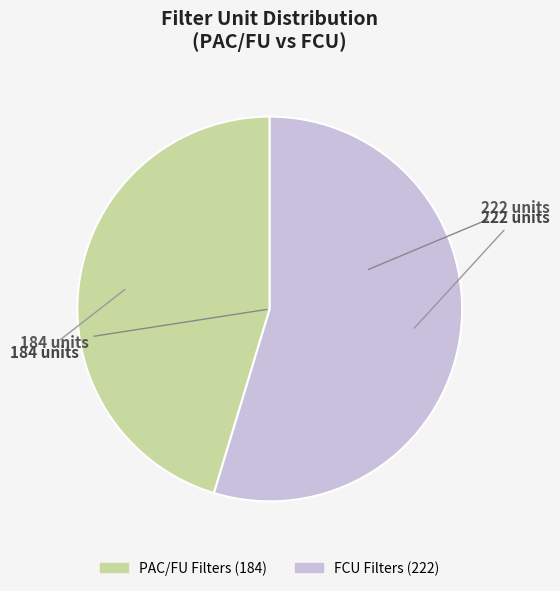

Is there any slice that represents more than half of the pie?

Yes